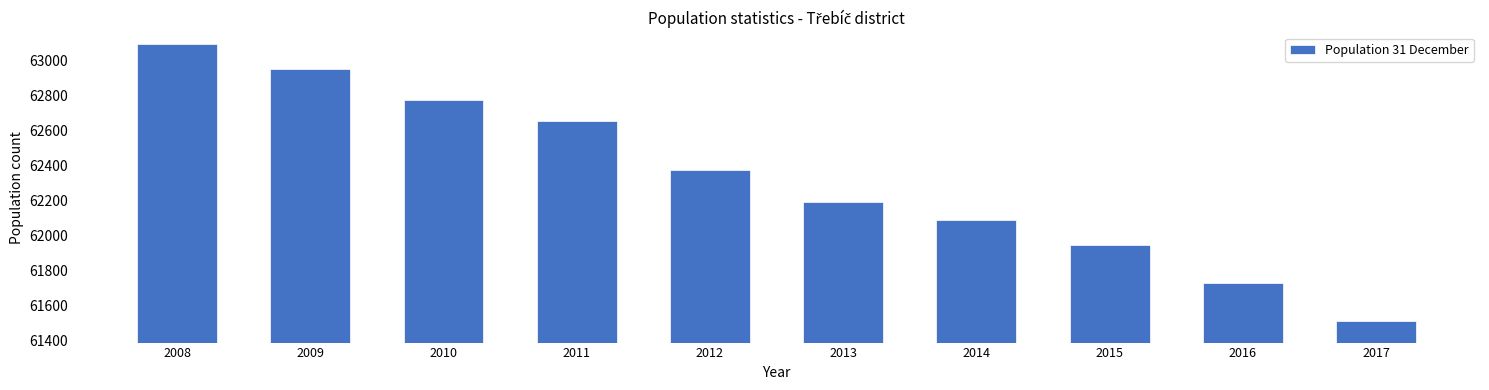

Reading right to left, what are all the values shown in this chart?

61512	61730	61947	62087	62195	62377	62657	62776	62953	63097